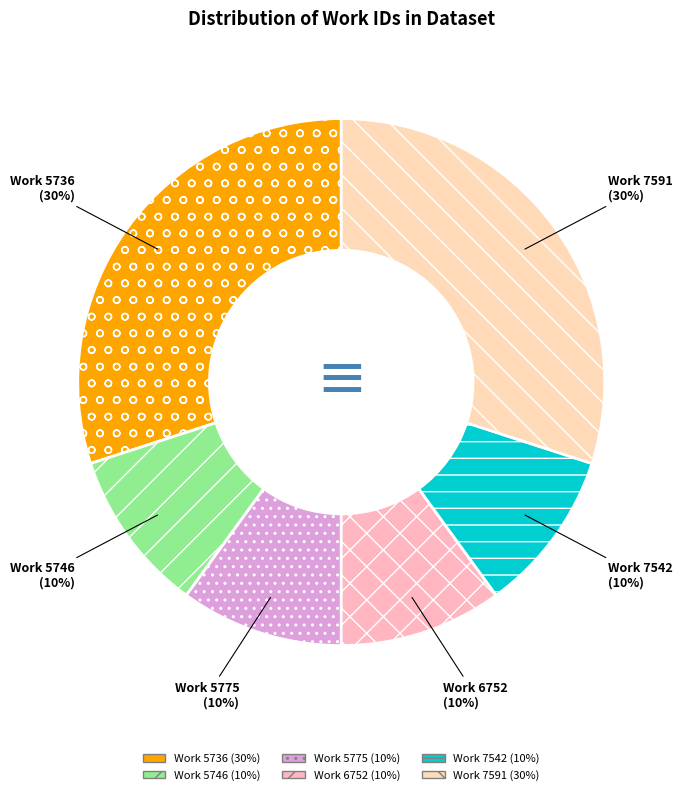

Is there a majority slice in this chart?

No